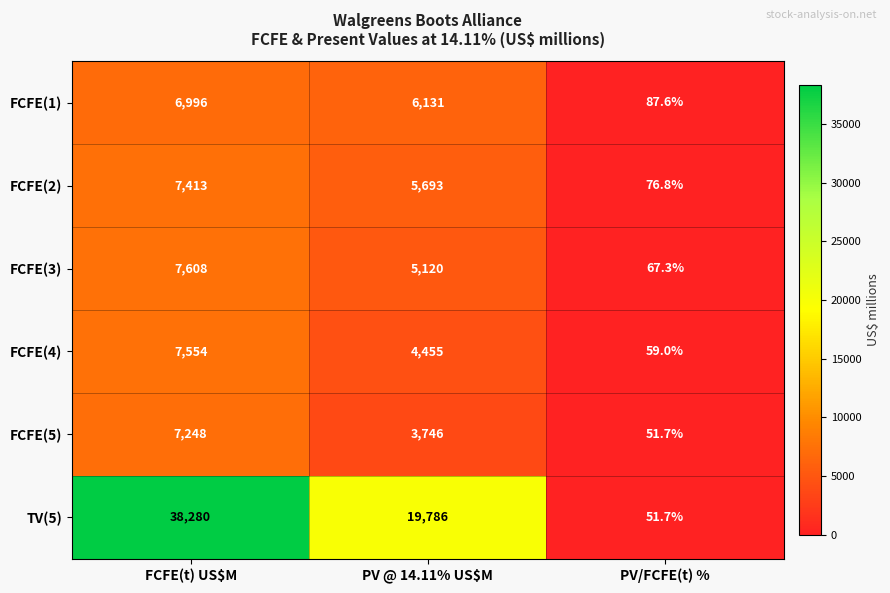

Rank the series at PV @ 14.11% US$M from lowest to highest value.

FCFE(5), FCFE(4), FCFE(3), FCFE(2), FCFE(1), TV(5)